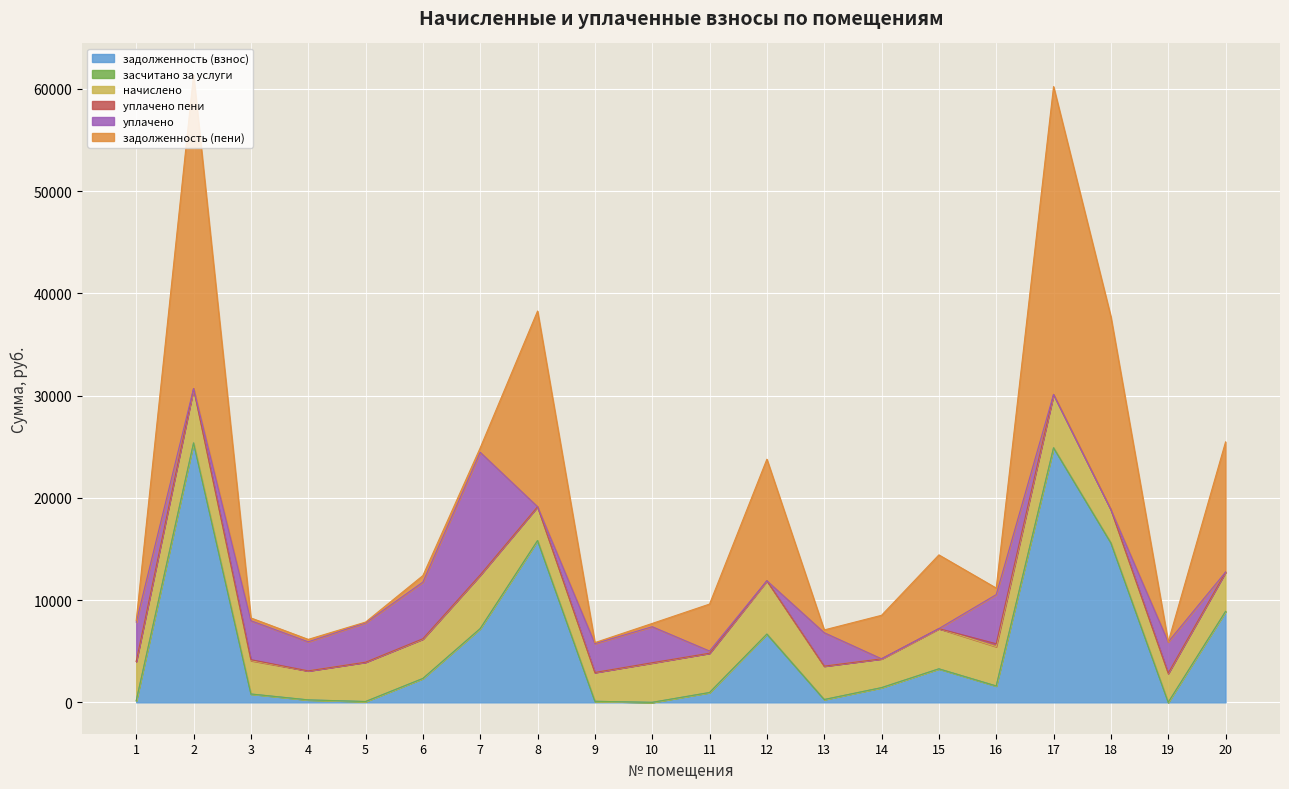

How many positive values does the задолженность (пени) series have?

19